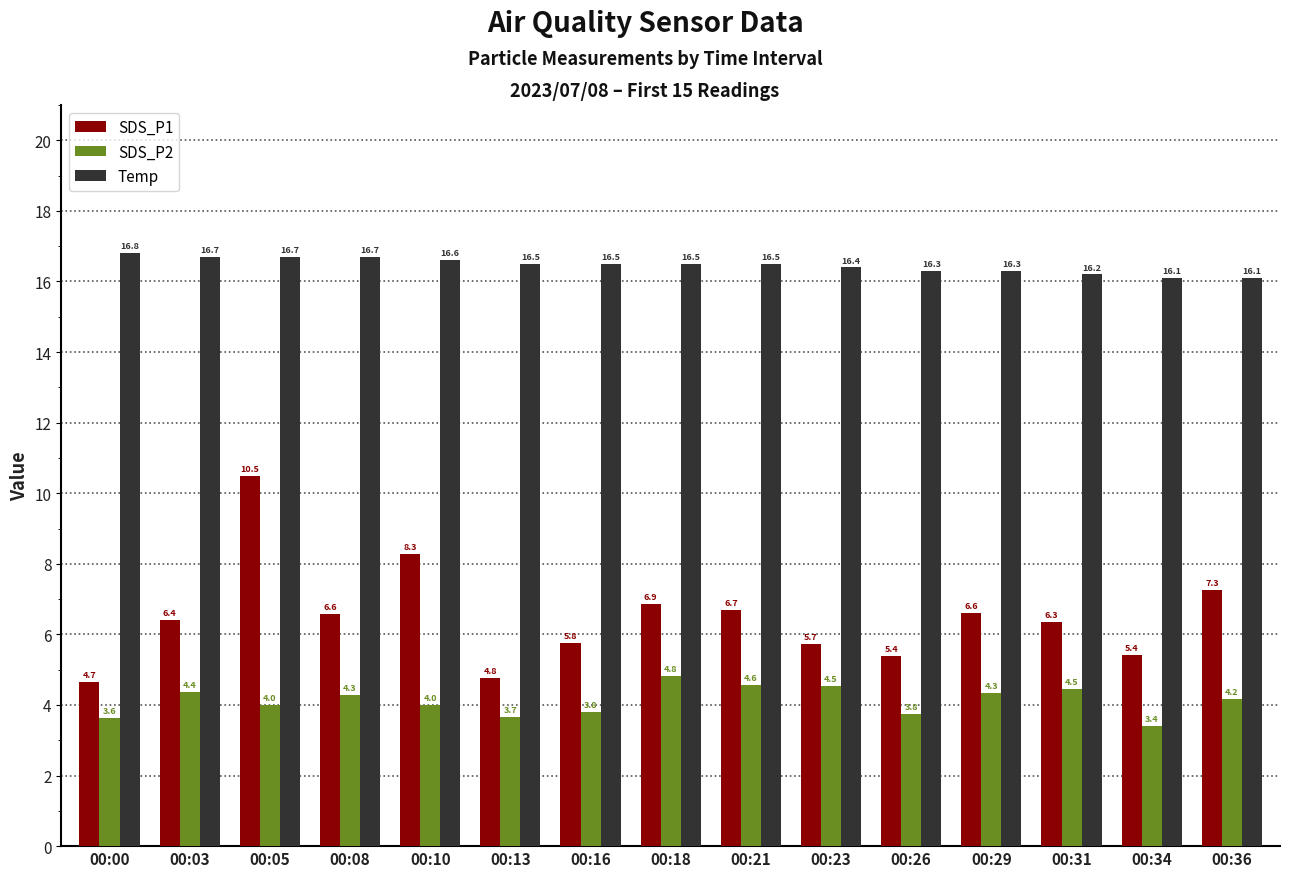

Are the bars horizontal?

No